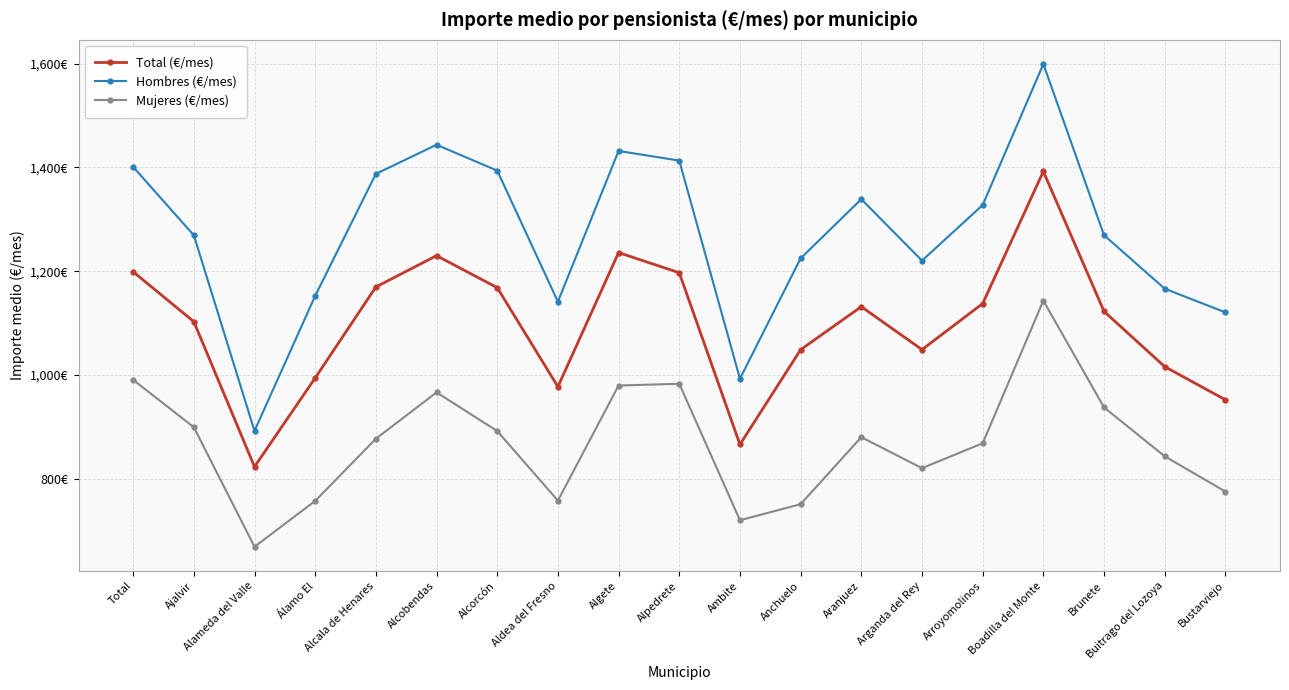

Rank the series at Brunete from highest to lowest value.

Hombres (€/mes), Total (€/mes), Mujeres (€/mes)